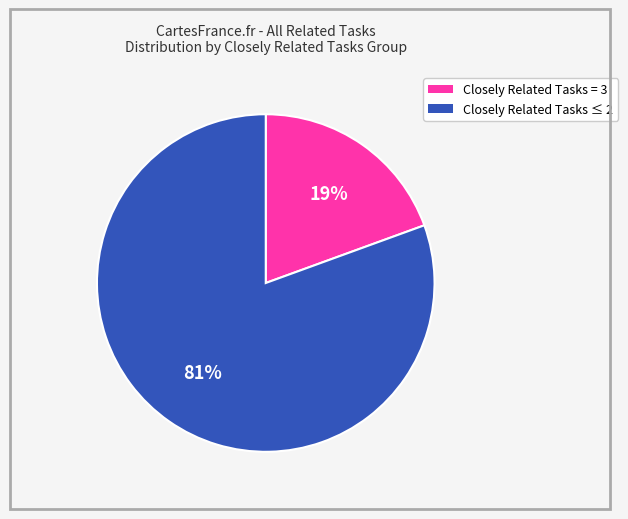

Is there any slice that represents more than half of the pie?

Yes